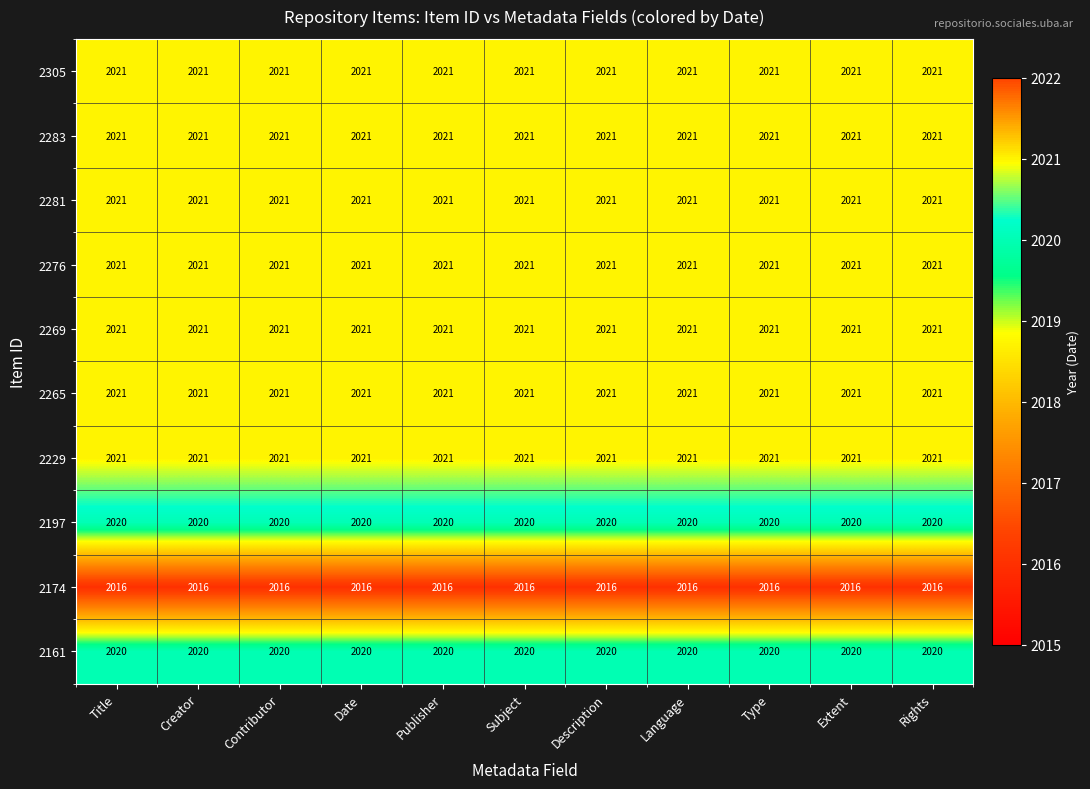

What is the difference between the highest and lowest values at Contributor?

5